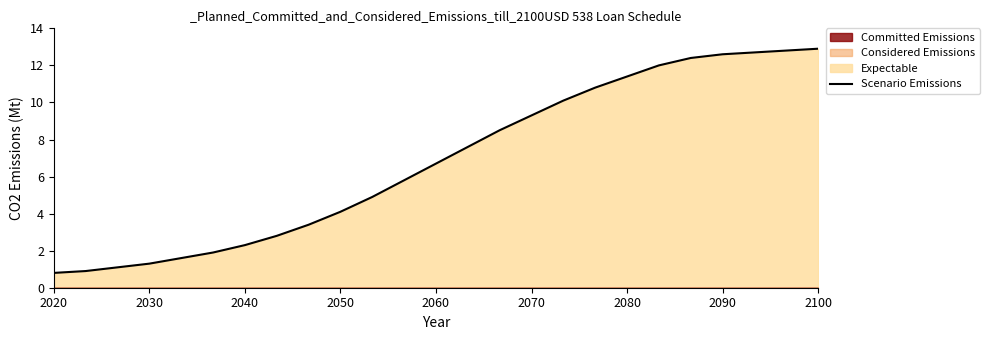

The value of Scenario Emissions at 2090 is 12.6. True or false?

True